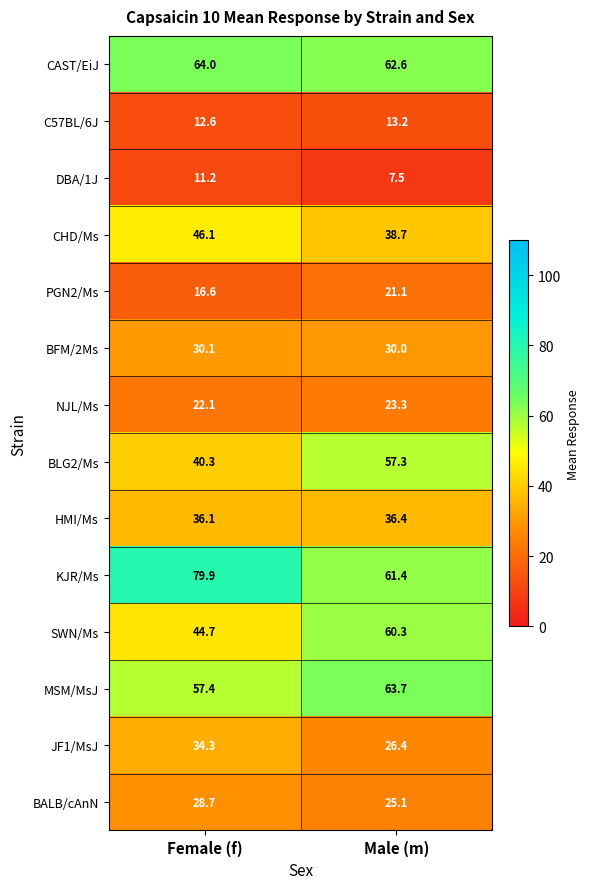

Reading left to right, list all the values displayed in this chart.

CAST/EiJ: 64.0	62.6
C57BL/6J: 12.6	13.2
DBA/1J: 11.2	7.5
CHD/Ms: 46.1	38.7
PGN2/Ms: 16.6	21.1
BFM/2Ms: 30.1	30.0
NJL/Ms: 22.1	23.3
BLG2/Ms: 40.3	57.3
HMI/Ms: 36.1	36.4
KJR/Ms: 79.9	61.4
SWN/Ms: 44.7	60.3
MSM/MsJ: 57.4	63.7
JF1/MsJ: 34.3	26.4
BALB/cAnN: 28.7	25.1